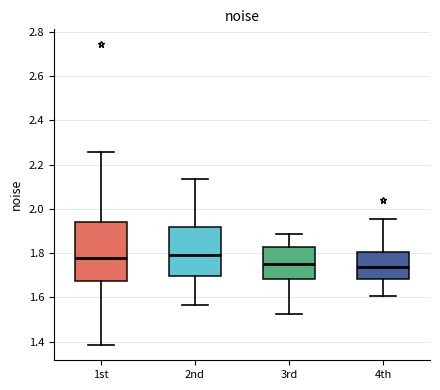

Where is the lower edge of the box for 2nd on the y-axis? The values are not printed on the chart, so give them approximately, as read against the axis.

1.70